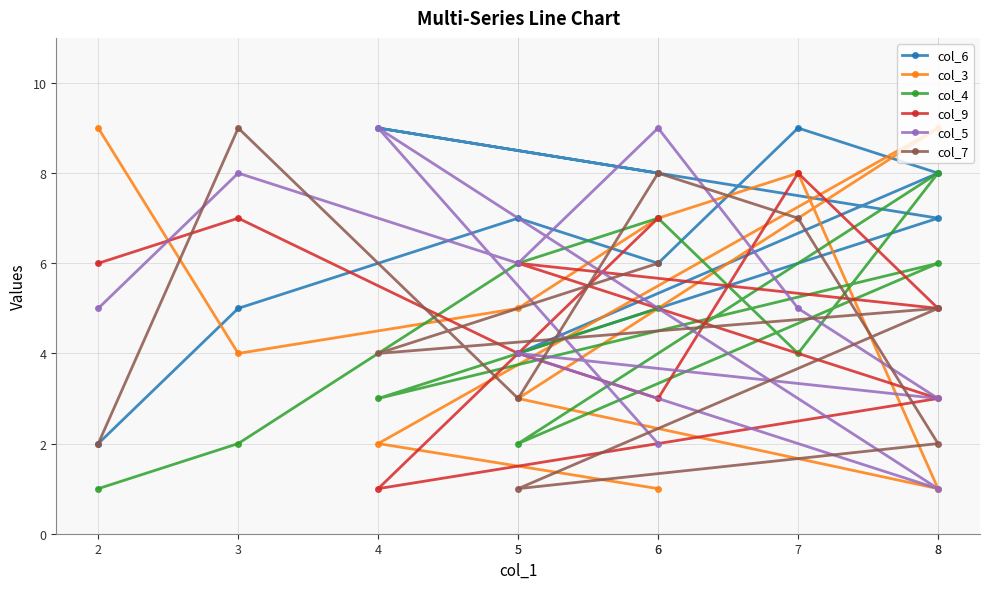

What is the label of the 8th point from the left?

5